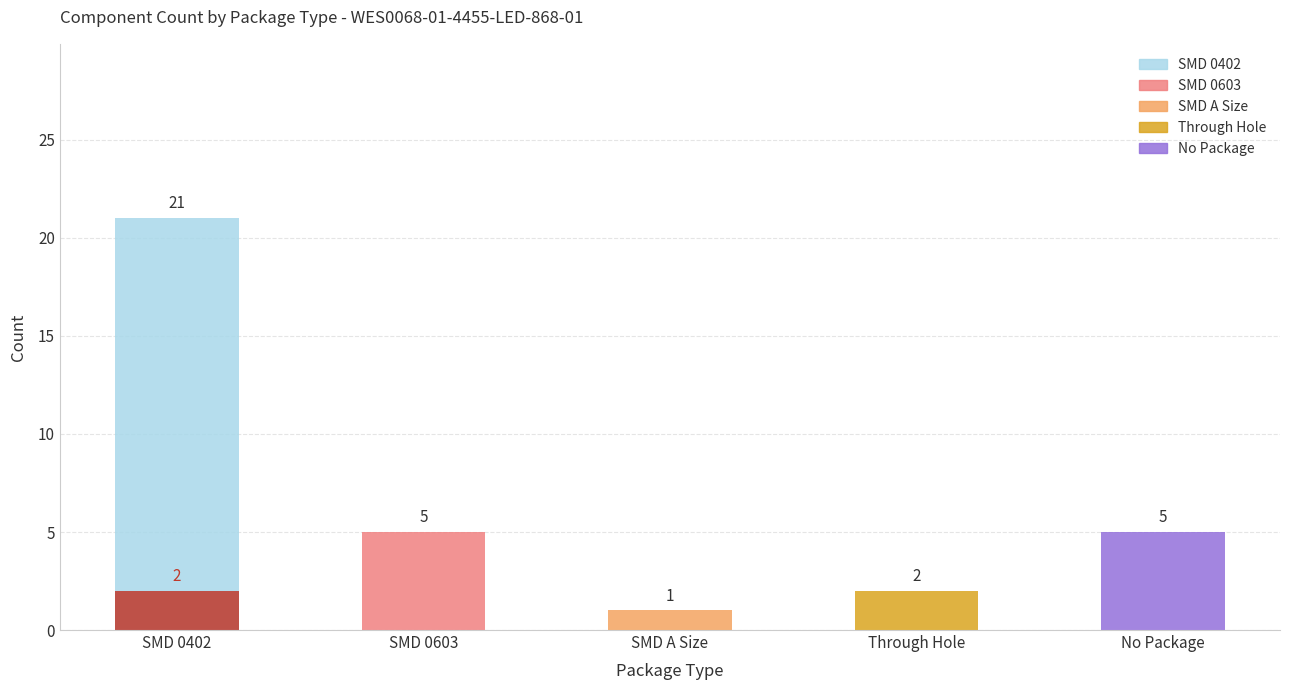

Which category has the highest value in the Bottom Layer series?

SMD 0402